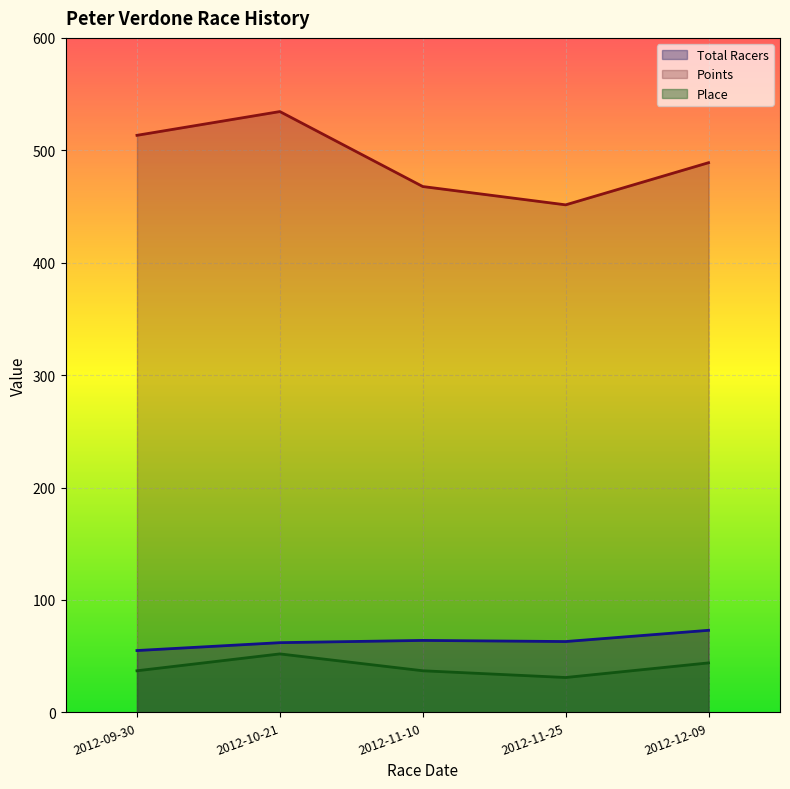

Reading left to right, extract all data points from this chart.

Total Racers: 55.0	62.0	64.0	63.0	73.0
Points: 513.3	534.5	467.8	451.5	489.0
Place: 37.0	52.0	37.0	31.0	44.0